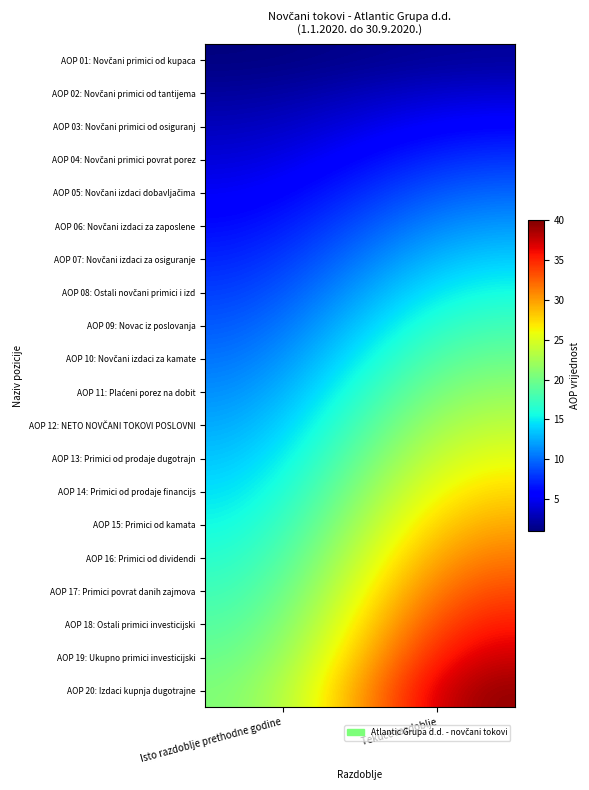

How many series are shown in this chart?

20